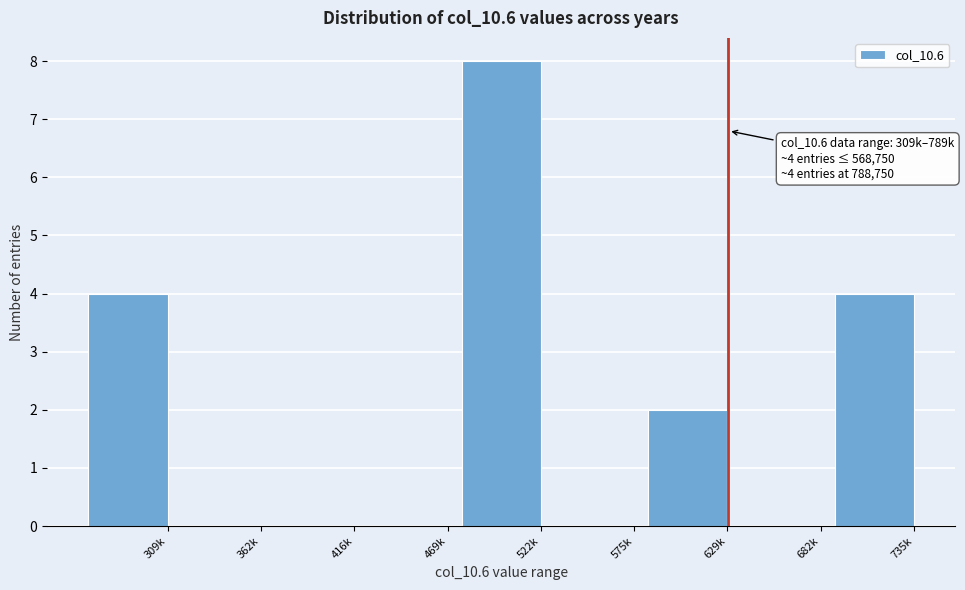

Reading right to left, list all the values displayed in this chart.

735k=4	682k=0	629k=2	575k=0	522k=8	469k=0	416k=0	362k=0	309k=4